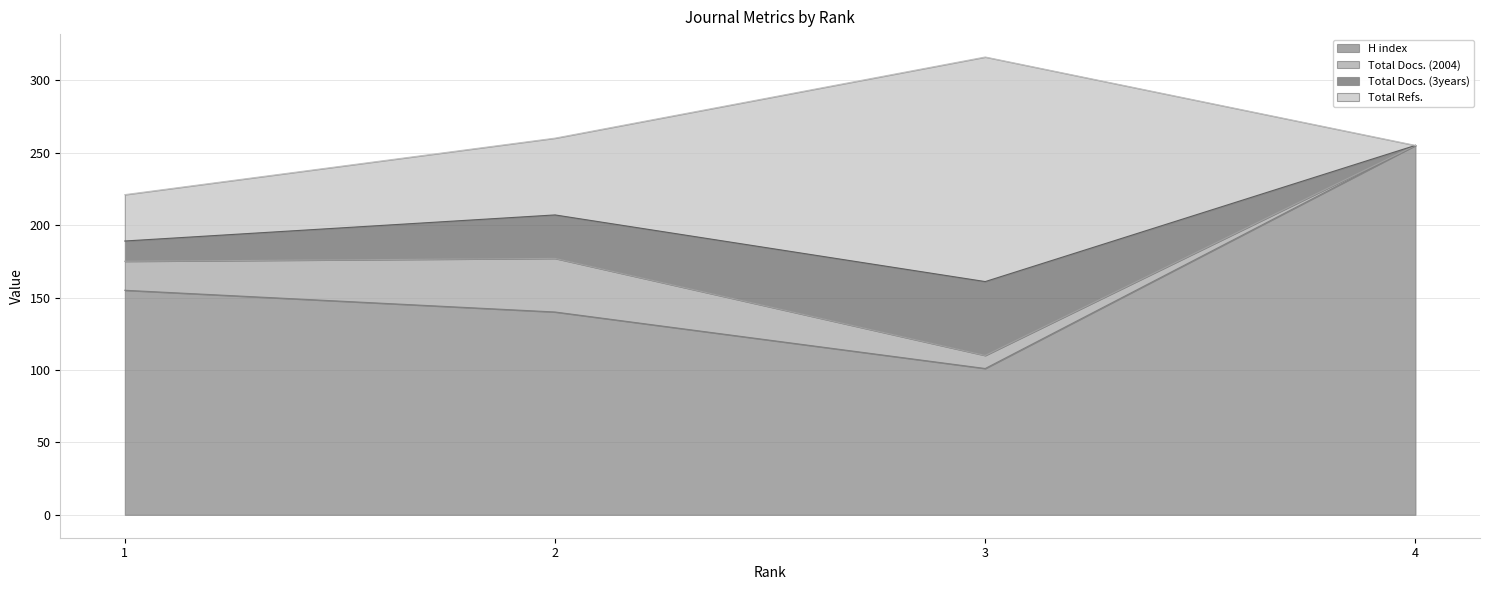

Which series has the largest total across all categories?

H index